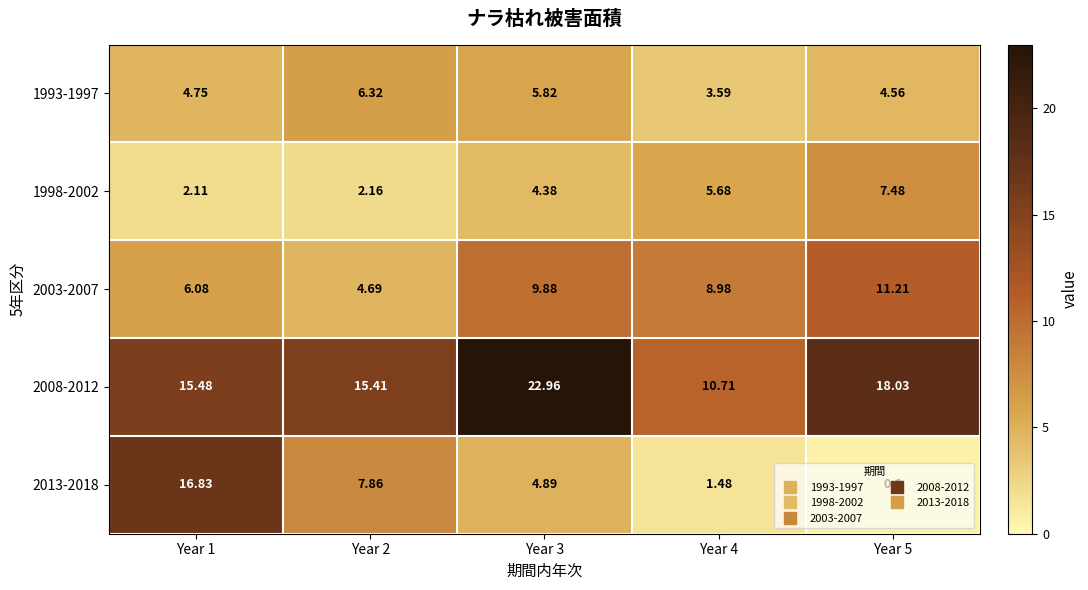

How many values in the 1993-1997 series exceed 4?

4